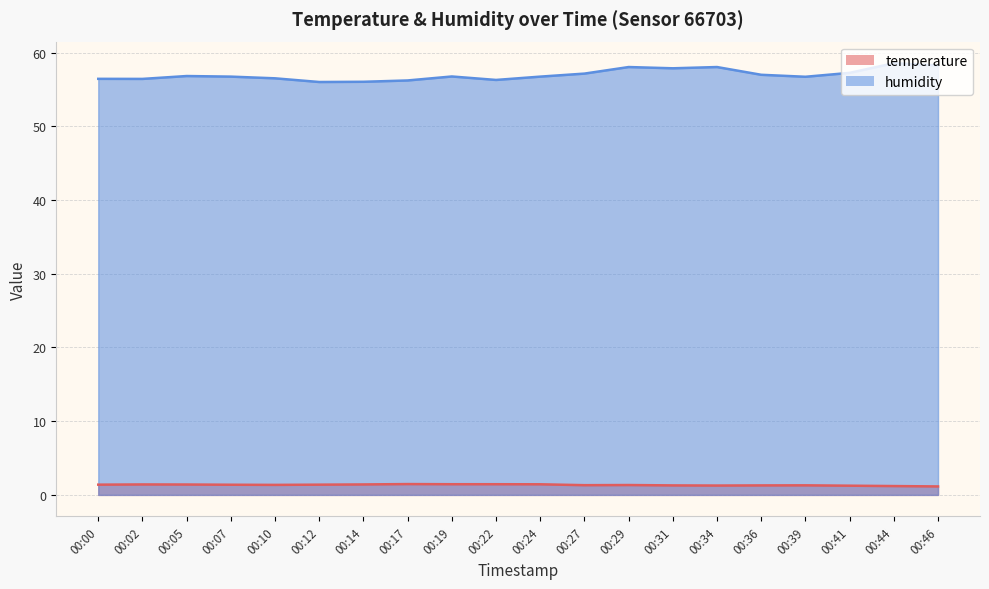

Which series changed the most between 00:41 and 00:46?

humidity